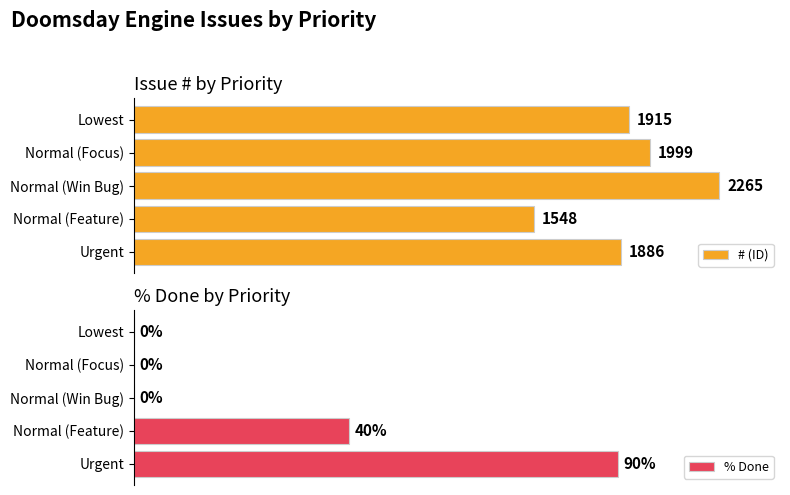

What is the value of the % Done bar at the 2nd from the left?

40